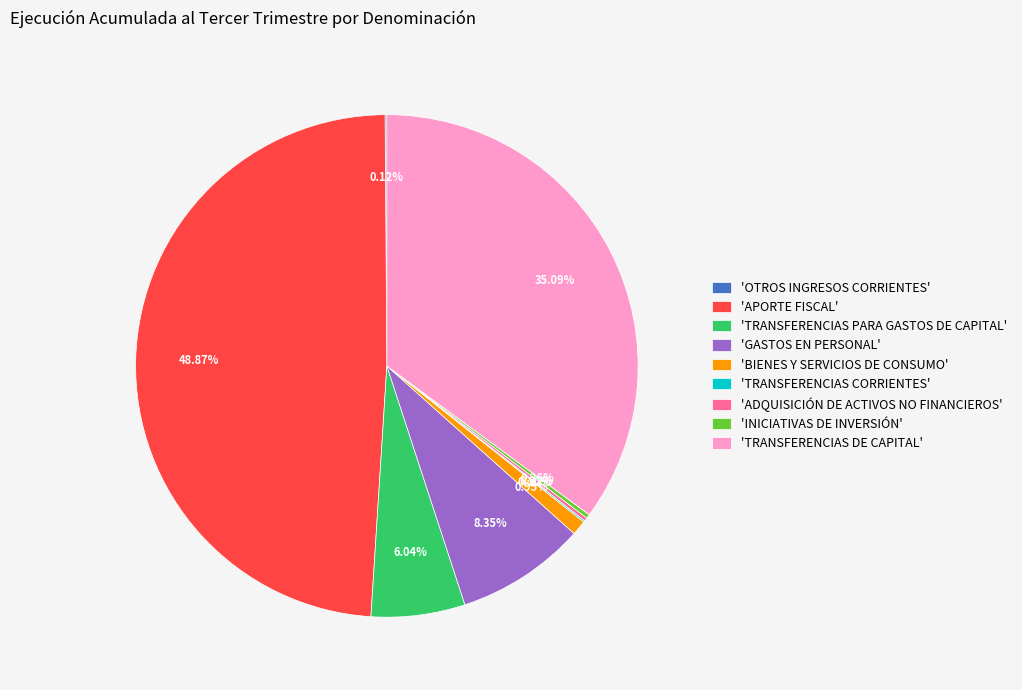

Combined, do 'BIENES Y SERVICIOS DE CONSUMO' and 'TRANSFERENCIAS DE CAPITAL' account for over 50%?

No